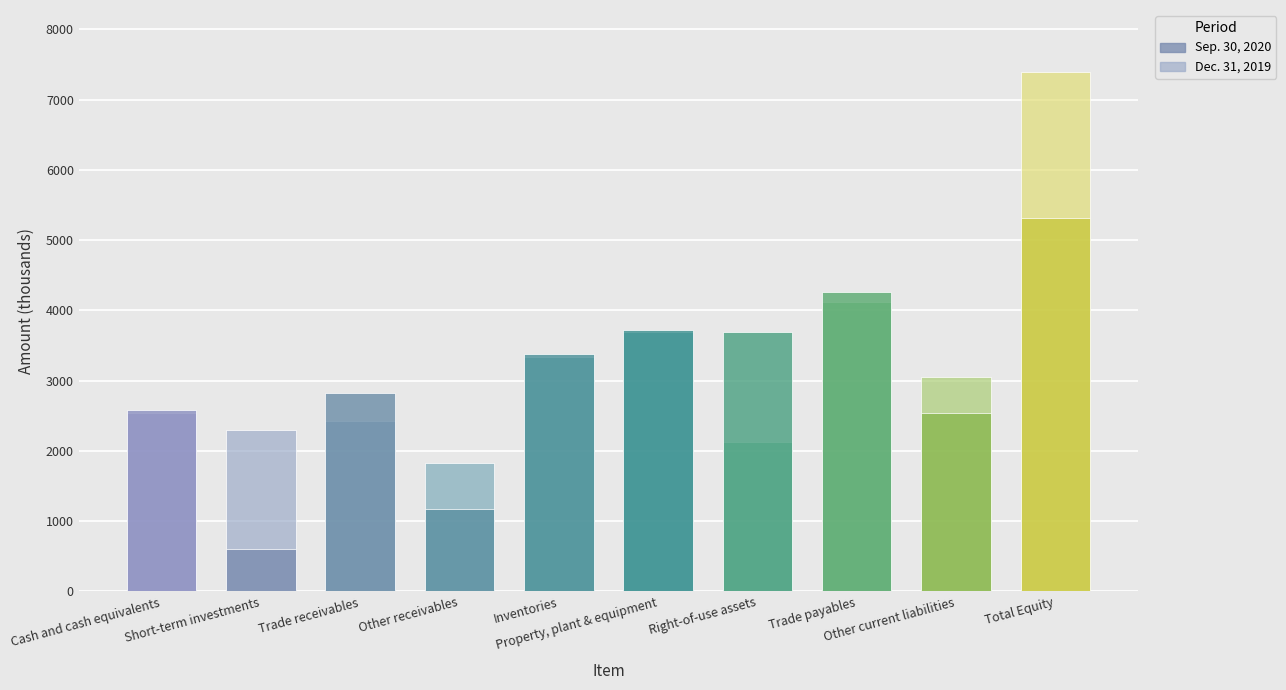

What is the average value of the Sep. 30, 2020 series?

3010